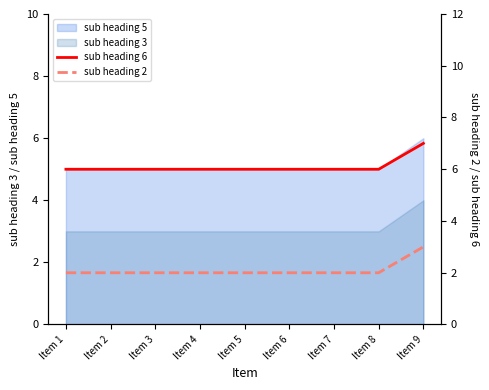

True or false: sub heading 5 and sub heading 3 intersect in this chart.

False